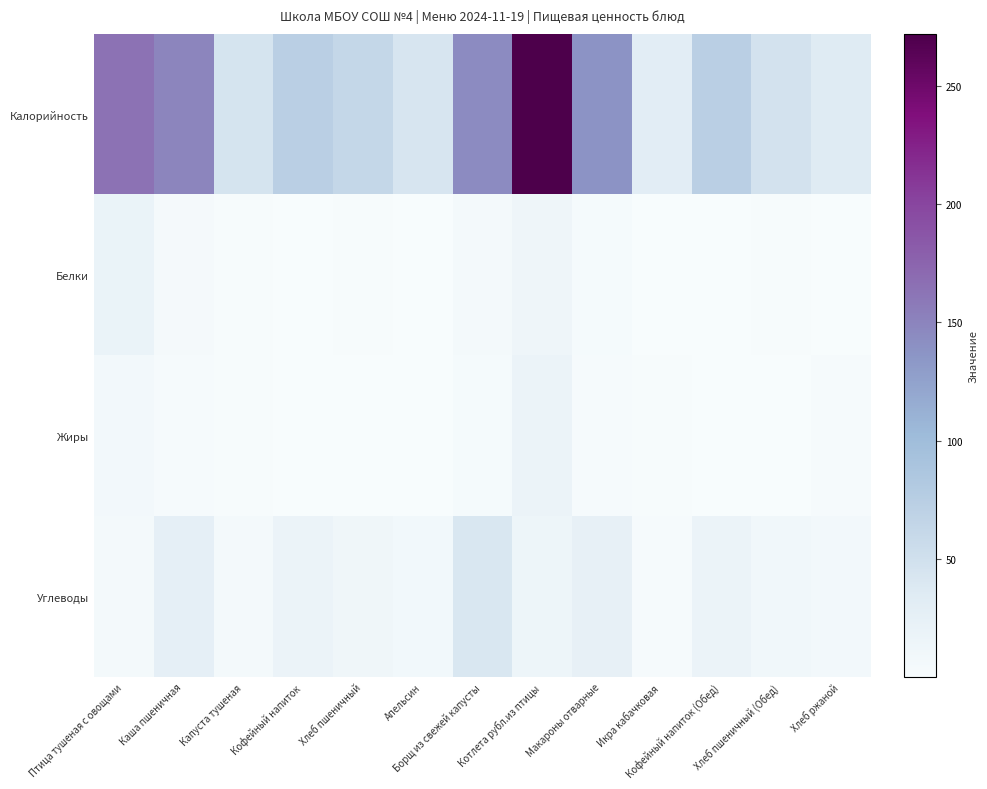

Reading left to right, what are all the values shown in this chart?

Калорийность: Птица тушеная с овощами=164.3	Каша пшеничная=149.6	Капуста тушеная=45.4	Кофейный напиток=72.3	Хлеб пшеничный=61.8	Апельсин=43.0	Борщ из свежей капусты=143.9	Котлета рубл.из птицы=271.9	Макароны отварные=137.7	Икра кабачковая=30.5	Кофейный напиток (Обед)=72.3	Хлеб пшеничный (Обед)=47.6	Хлеб ржаной=34.8
Белки: Птица тушеная с овощами=18.3	Каша пшеничная=4.4	Капуста тушеная=1.5	Кофейный напиток=0.0	Хлеб пшеничный=2.1	Апельсин=0.9	Борщ из свежей капусты=5.5	Котлета рубл.из птицы=13.6	Макароны отварные=3.8	Икра кабачковая=0.4	Кофейный напиток (Обед)=0.0	Хлеб пшеничный (Обед)=1.6	Хлеб ржаной=1.0
Жиры: Птица тушеная с овощами=7.4	Каша пшеничная=3.0	Капуста тушеная=1.8	Кофейный напиток=0.0	Хлеб пшеничный=0.3	Апельсин=0.2	Борщ из свежей капусты=4.1	Котлета рубл.из птицы=17.4	Макароны отварные=3.0	Икра кабачковая=2.0	Кофейный напиток (Обед)=0.0	Хлеб пшеничный (Обед)=0.2	Хлеб ржаной=3.0
Углеводы: Птица тушеная с овощами=5.7	Каша пшеничная=26.1	Капуста тушеная=5.8	Кофейный напиток=17.9	Хлеб пшеничный=12.6	Апельсин=8.1	Борщ из свежей капусты=40.7	Котлета рубл.из птицы=14.8	Макароны отварные=23.9	Икра кабачковая=2.6	Кофейный напиток (Обед)=17.9	Хлеб пшеничный (Обед)=9.7	Хлеб ржаной=6.7